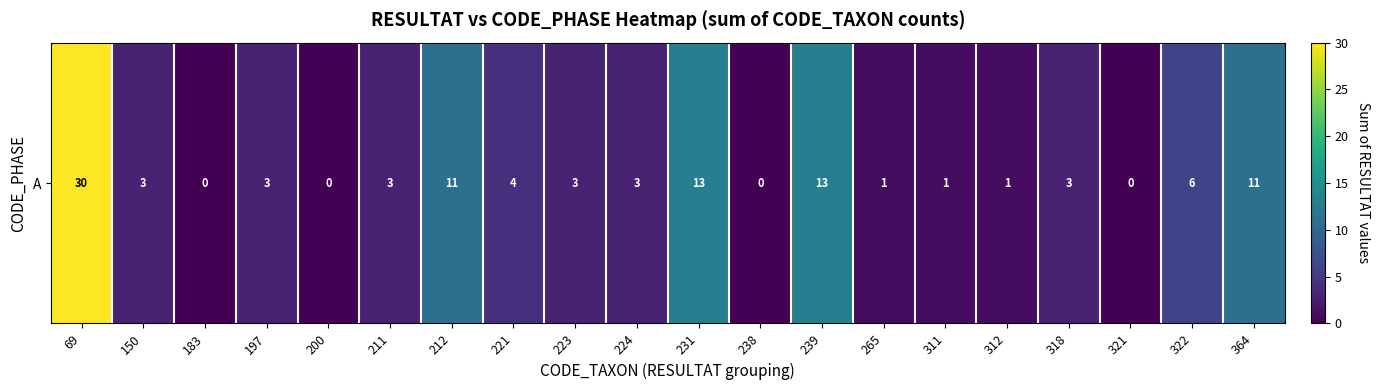

Where does the data first go above 3?

69